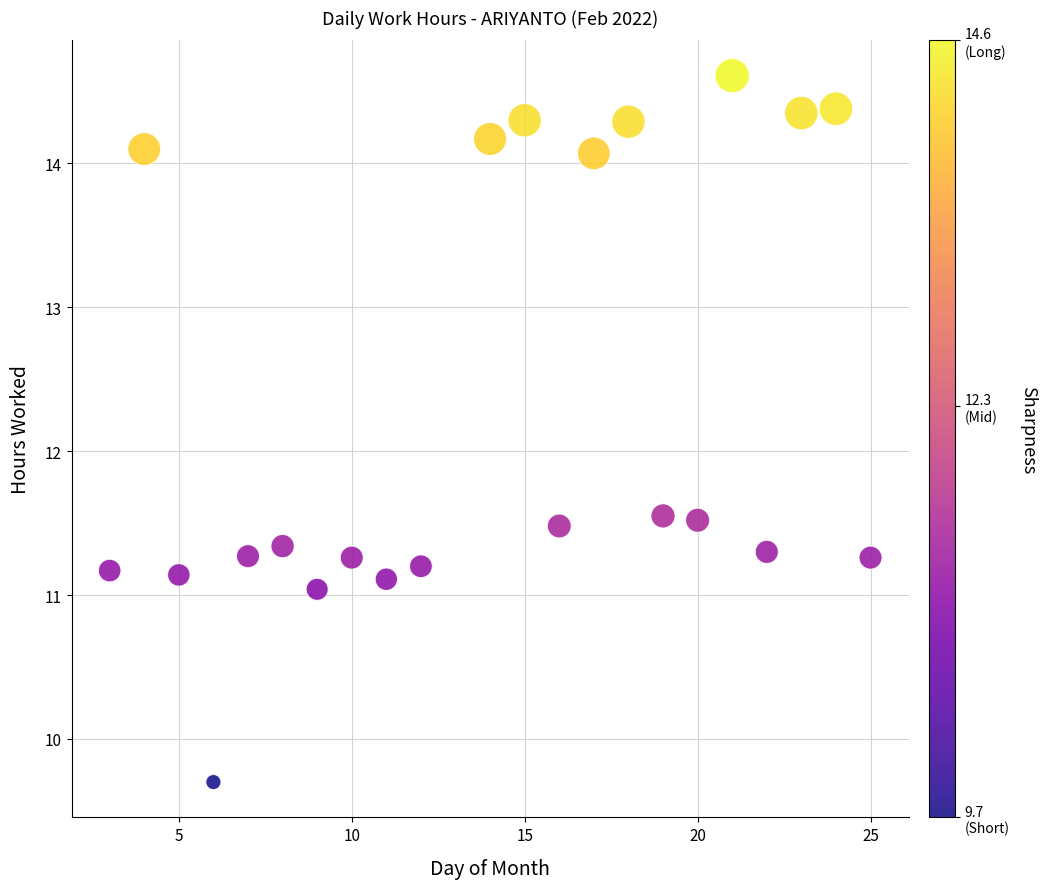

What is the range of Y values (max minus min)?

4.9